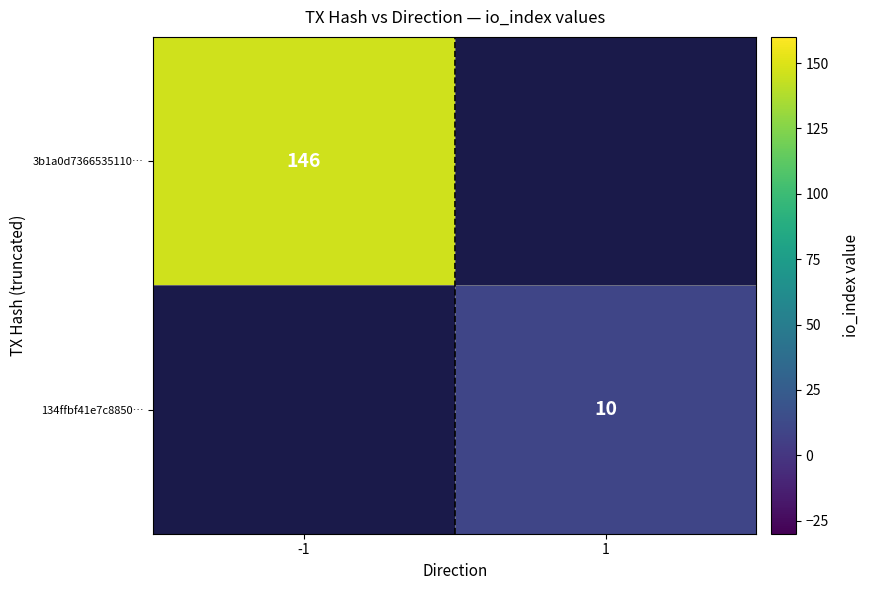

True or false: 134ffbf41e7c8850… has a value of 10.0 at 1.

True